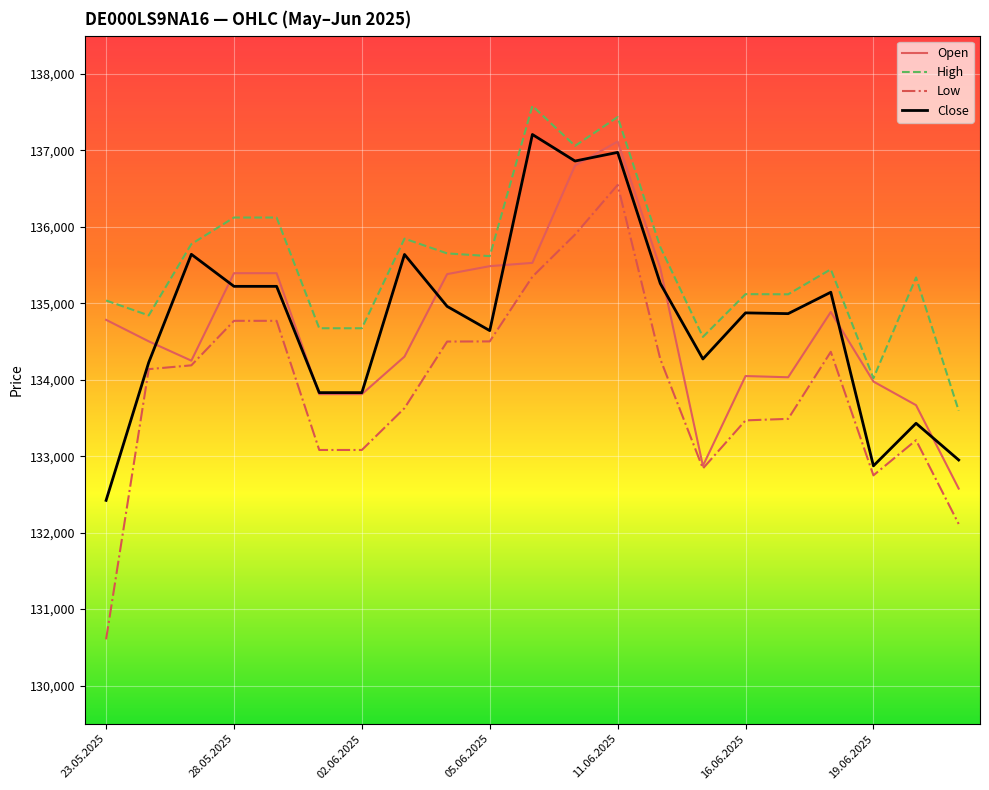

True or false: High and Low intersect in this chart.

False